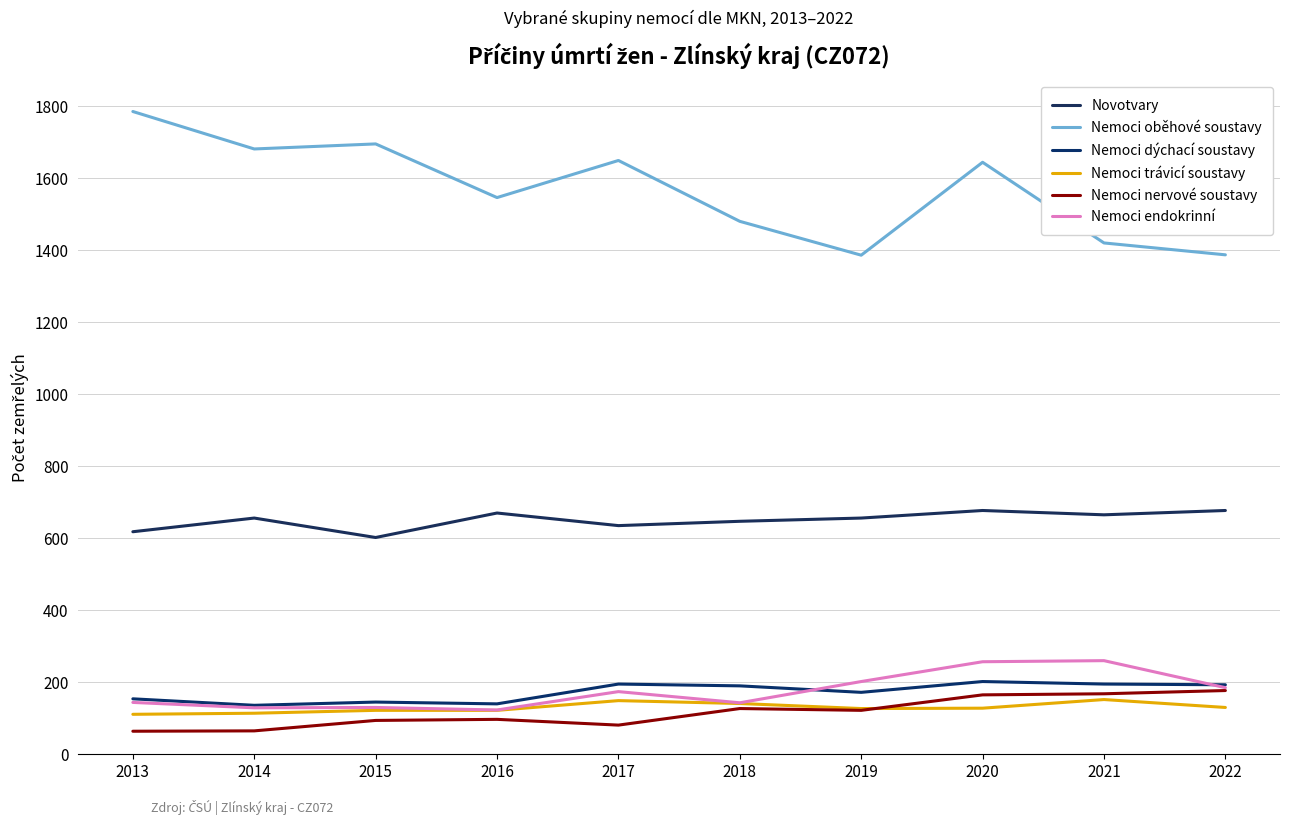

Between 2014 and 2022, which series saw the biggest shift?

Nemoci oběhové soustavy